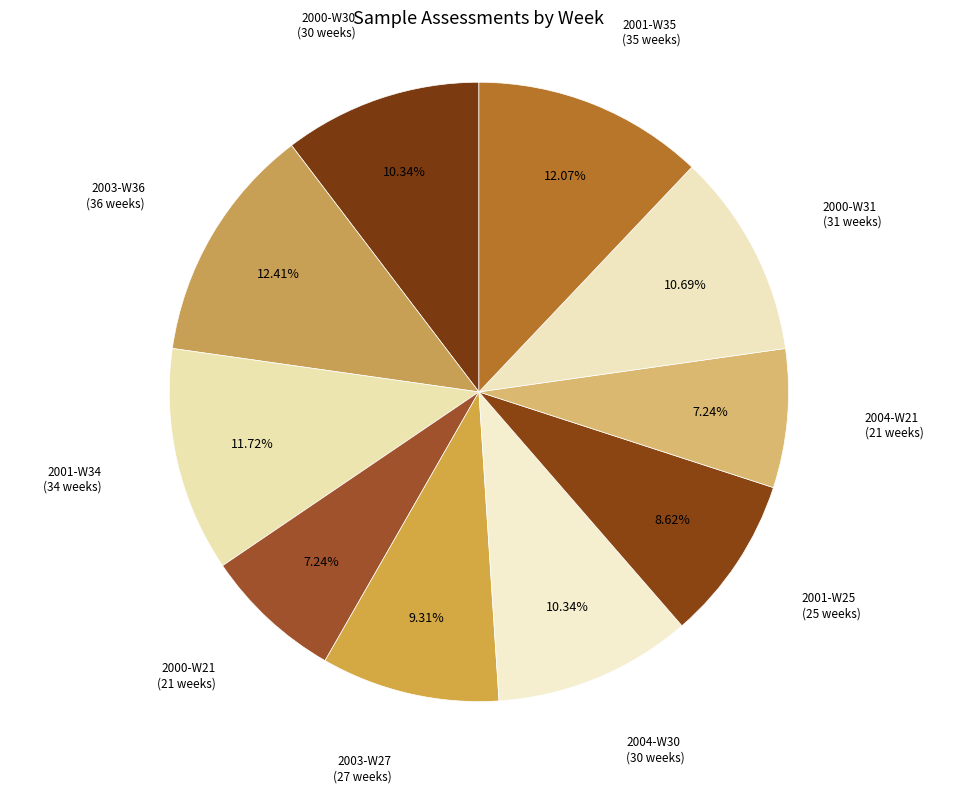

How many segments does this pie chart have?

10